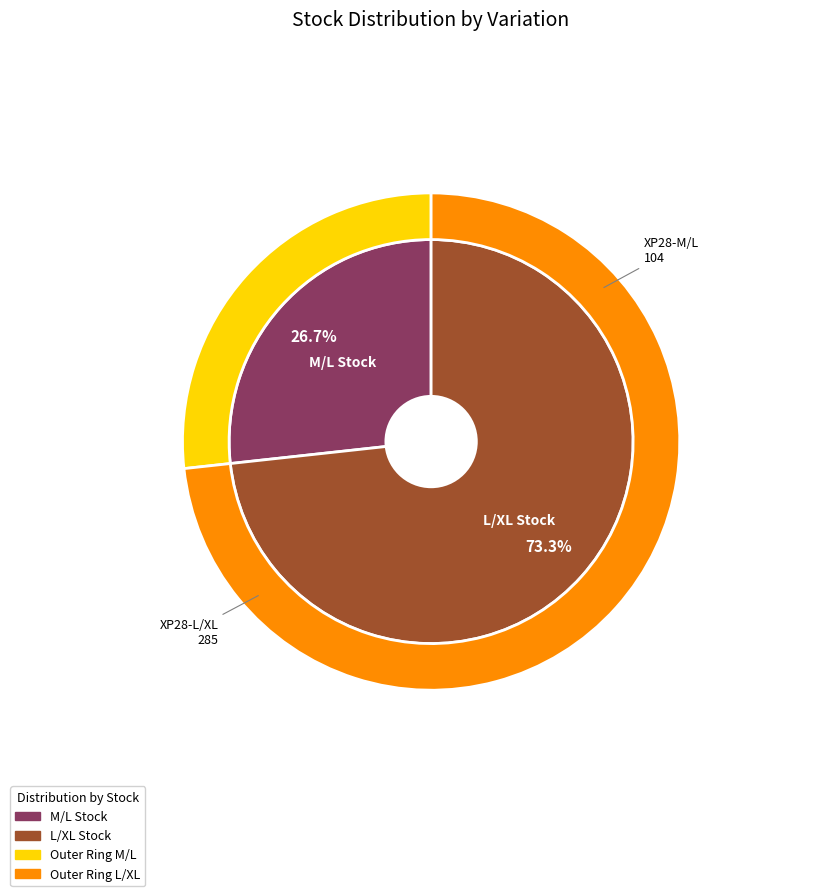

Between XP28-M/L and XP28-L/XL, which is larger?

XP28-L/XL